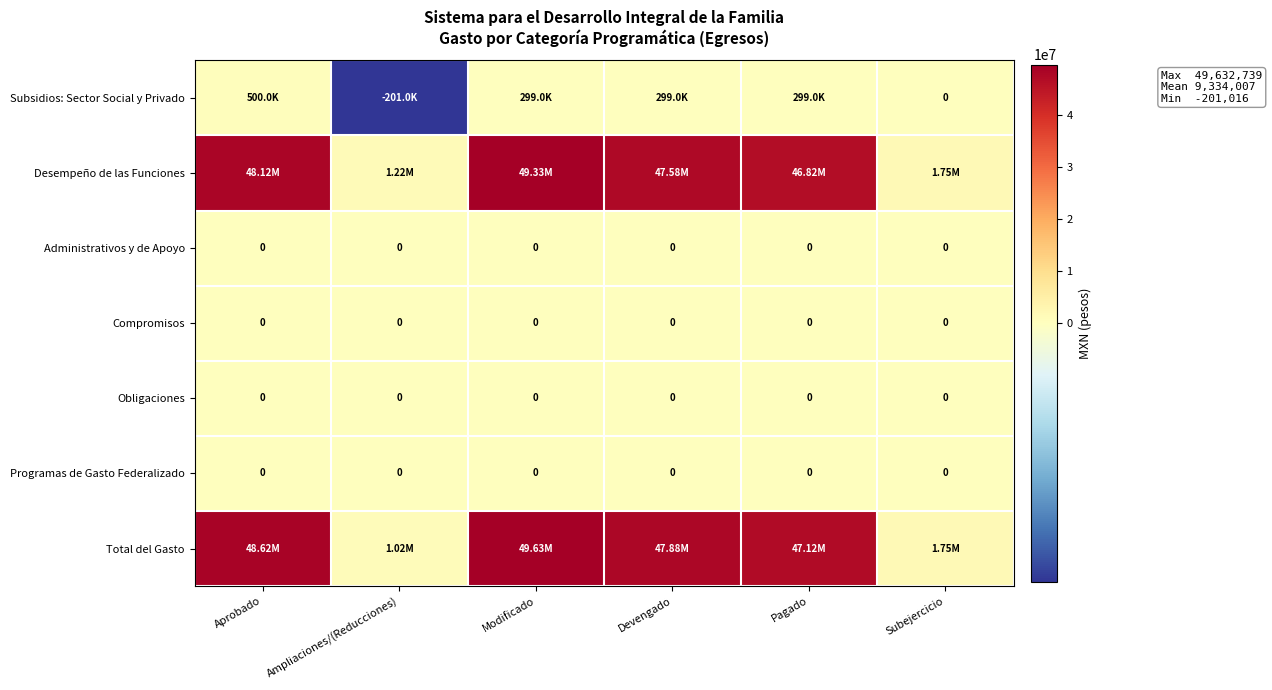

Which has a higher value, Modificado or Devengado?

Modificado